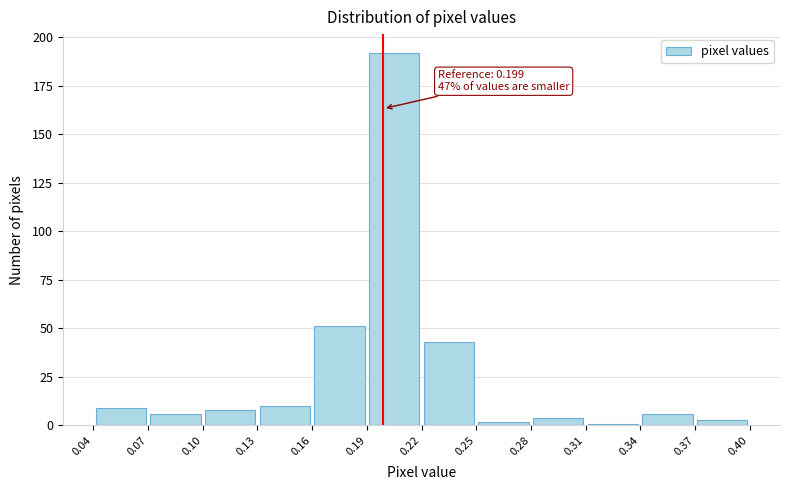

Over which range of the x-axis is the bar tallest?

0.19 to 0.22